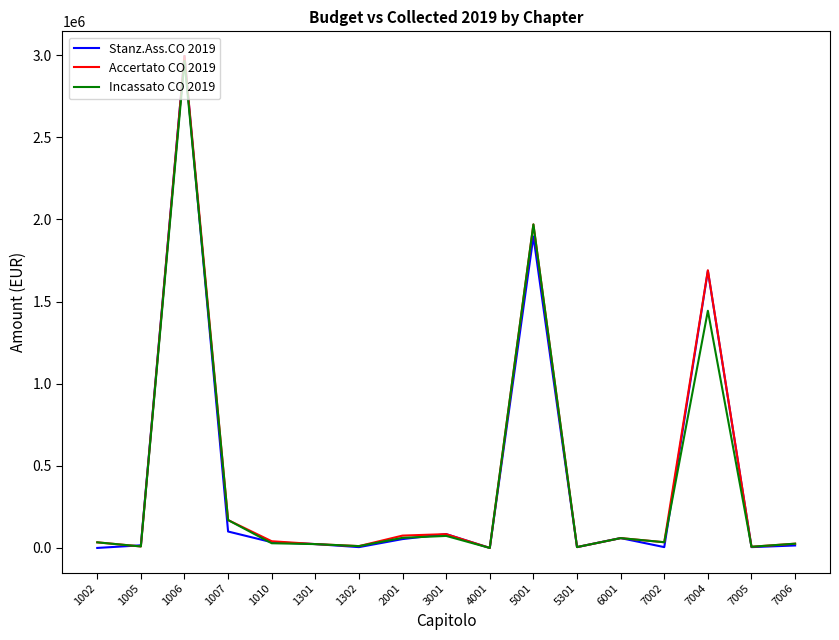

The value of Incassato CO 2019 at 5001 is 1061835.7. True or false?

False